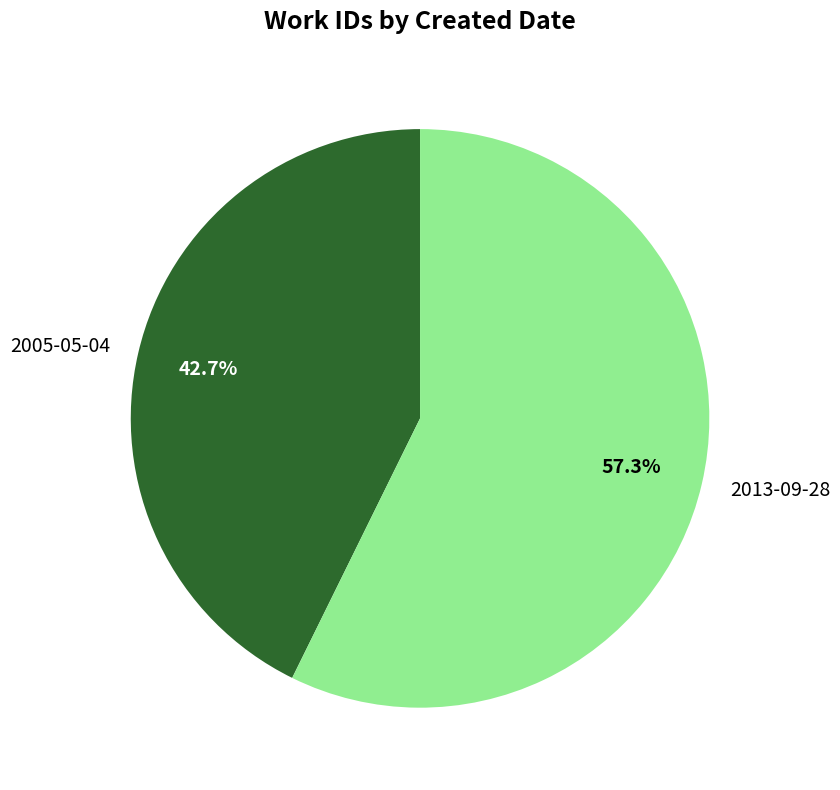

To the nearest percent, what is the difference between the largest and smallest slice percentages?

15%